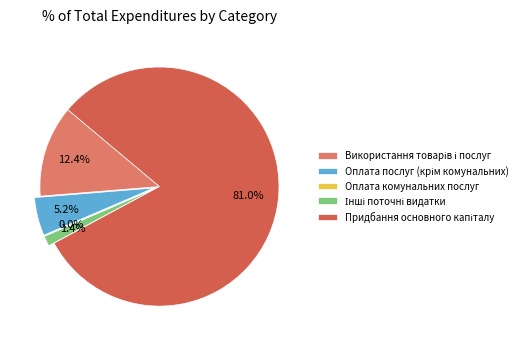

Is there any slice that represents more than half of the pie?

Yes